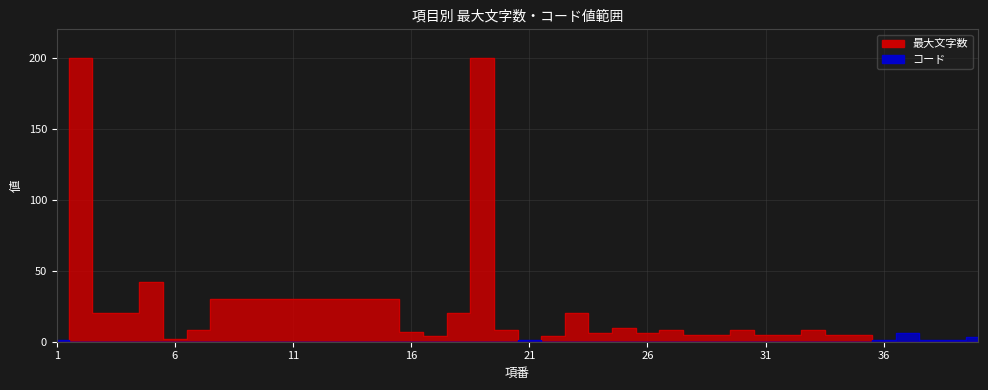

At which category is the sum across all series the highest?

2